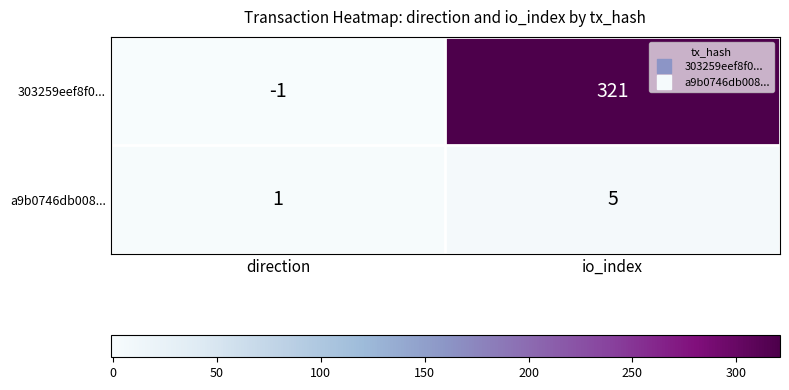

Between direction and io_index, which series saw the biggest shift?

303259eef8f0...